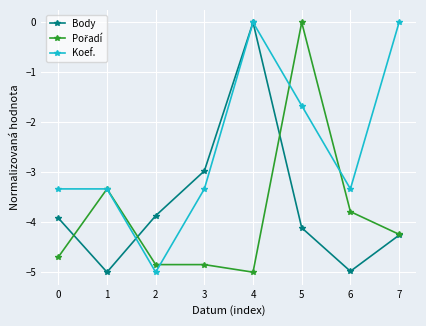

How many lines are shown in the chart?

3